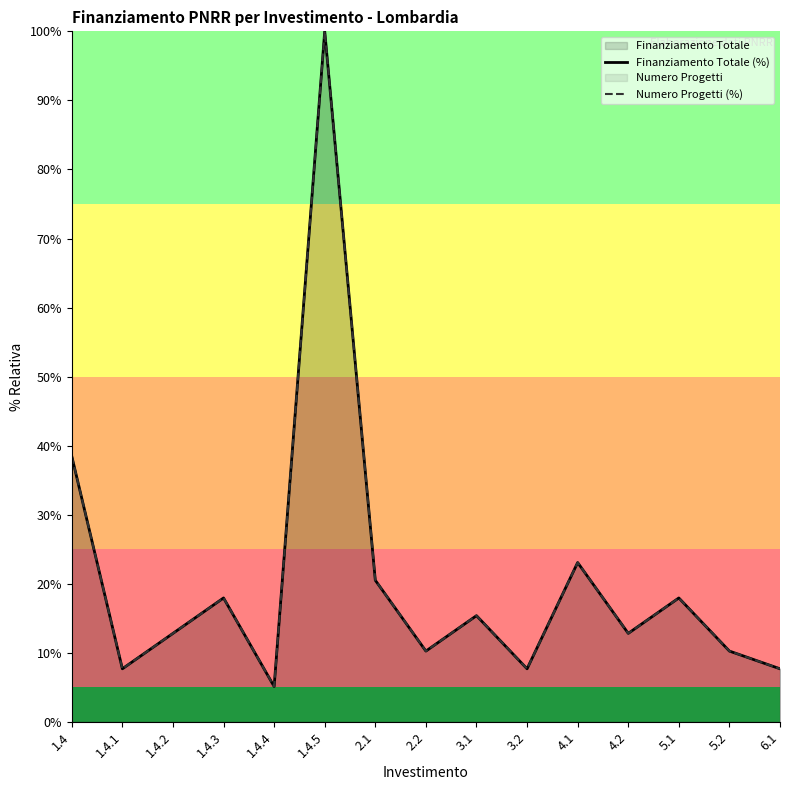

Reading left to right, transcribe all the data shown in this chart.

Finanziamento Totale (%): 1.4=38.5	1.4.1=7.7	1.4.2=12.8	1.4.3=17.9	1.4.4=5.1	1.4.5=100.0	2.1=20.5	2.2=10.3	3.1=15.4	3.2=7.7	4.1=23.1	4.2=12.8	5.1=17.9	5.2=10.3	6.1=7.7
Numero Progetti (%): 1.4=38.5	1.4.1=7.7	1.4.2=12.8	1.4.3=17.9	1.4.4=5.1	1.4.5=100.0	2.1=20.5	2.2=10.3	3.1=15.4	3.2=7.7	4.1=23.1	4.2=12.8	5.1=17.9	5.2=10.3	6.1=7.7